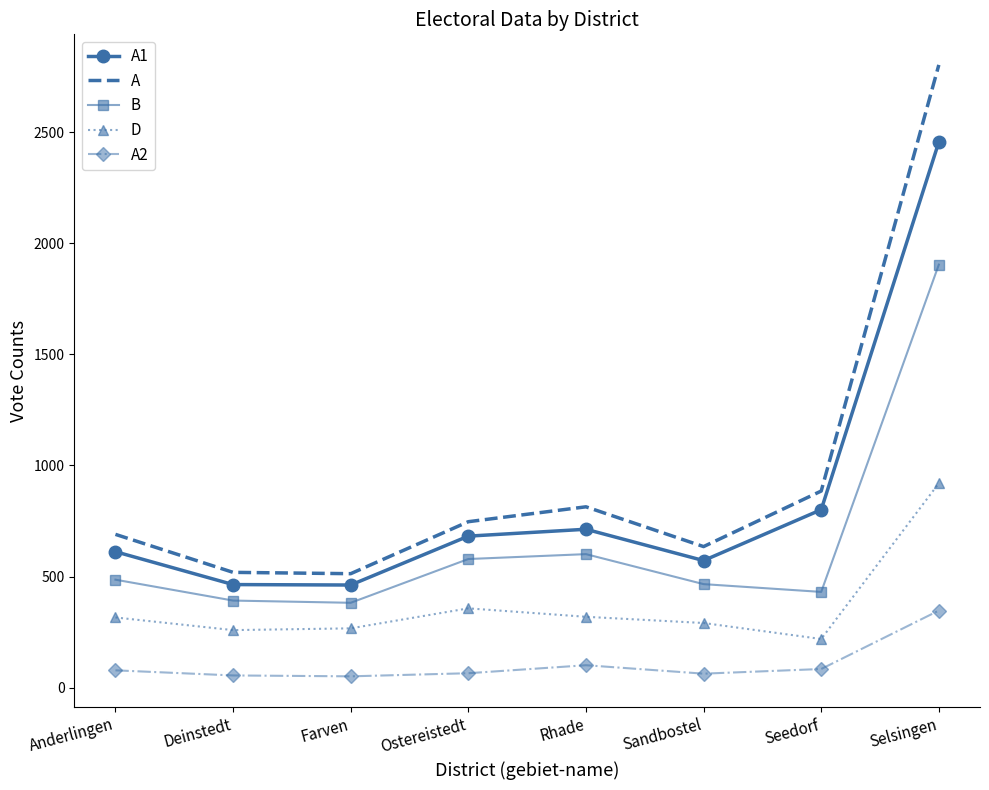

The A1 series shows 3342 at Selsingen. True or false?

False